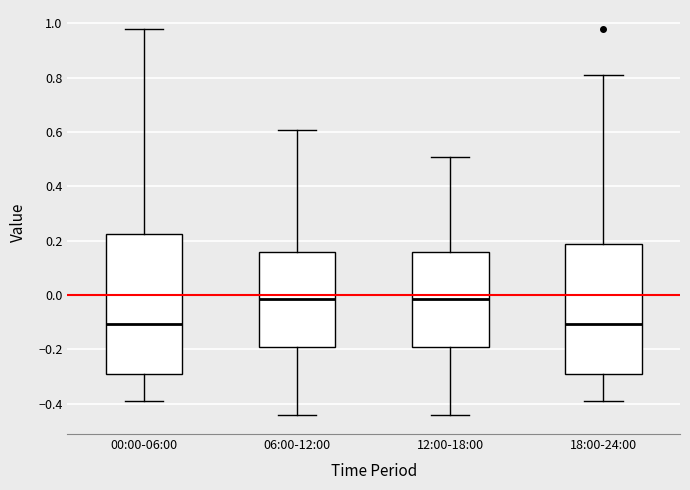

Reading left to right, read every box against the y-axis: the position of its median line, the range the box covers, and the ends of its whiskers. The values are not printed on the chart, so give them approximately, as read against the axis.

00:00-06:00: median -0.10, box -0.30 to 0.22, whiskers -0.40 to 0.98
06:00-12:00: median -0.02, box -0.20 to 0.16, whiskers -0.44 to 0.60
12:00-18:00: median -0.02, box -0.20 to 0.16, whiskers -0.44 to 0.50
18:00-24:00: median -0.10, box -0.30 to 0.18, whiskers -0.40 to 0.80